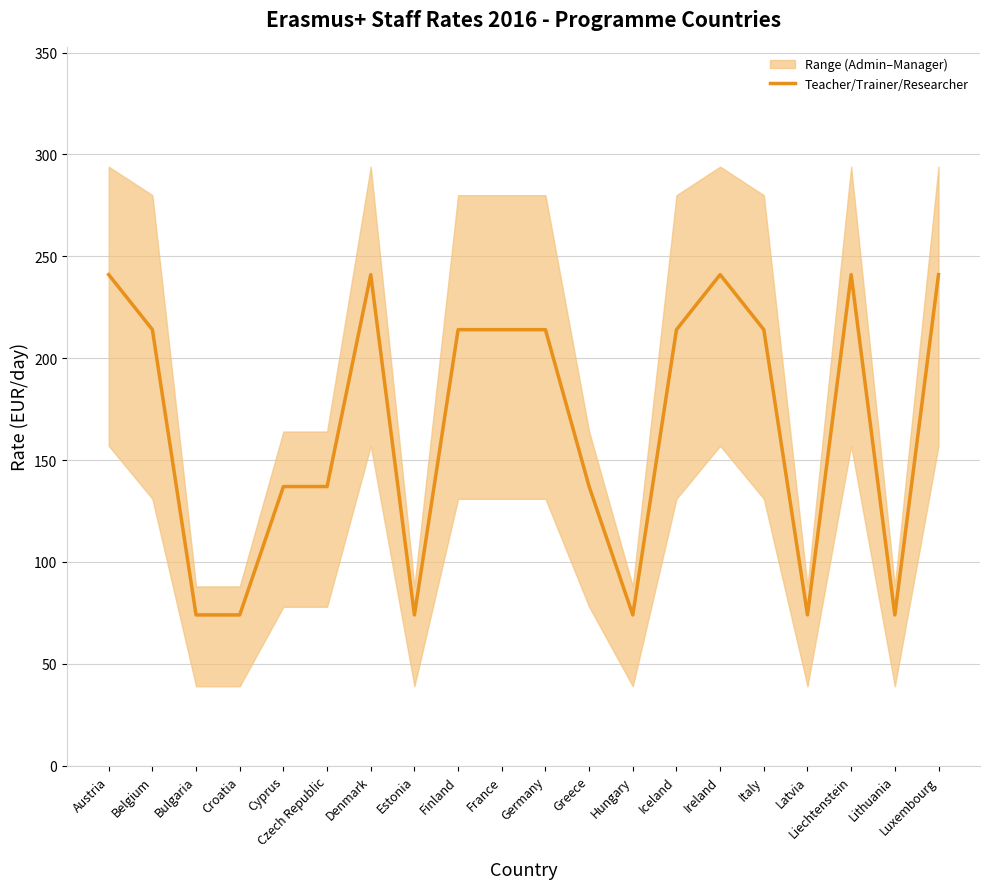

What is the label of the 4th point from the right?

Latvia